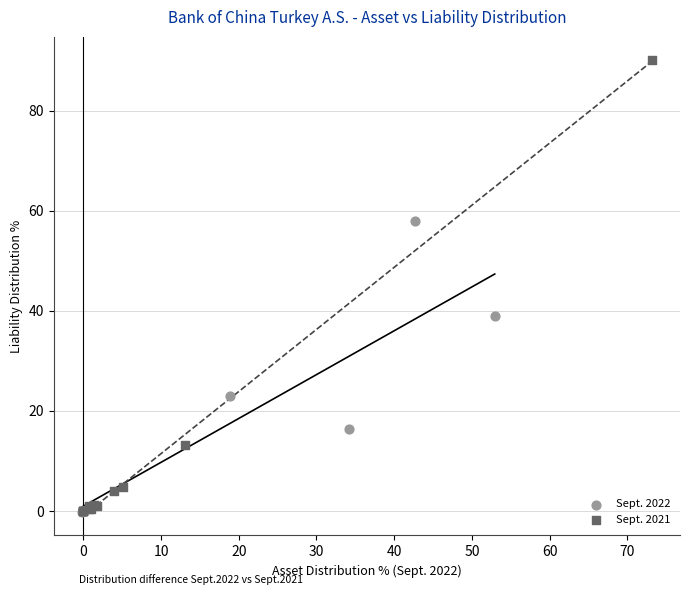

Which series contains the highest Y value?

Sept. 2021